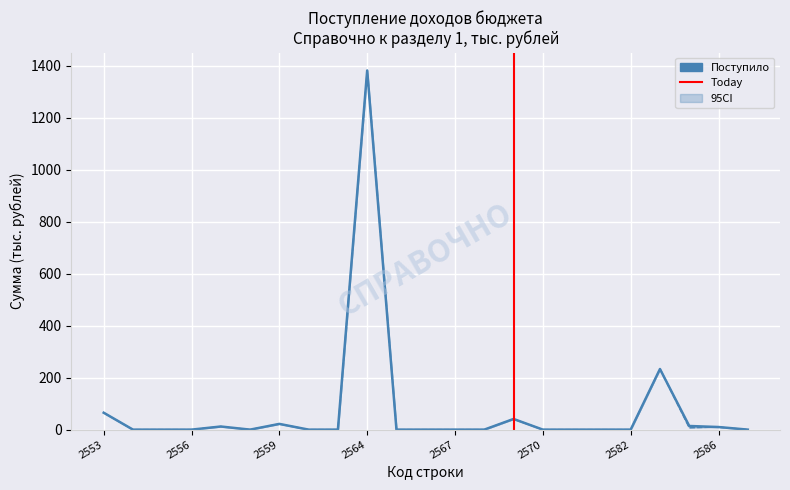

In в федеральный бюджет, how many points are higher than both neighbors (excluding endpoints)?

6